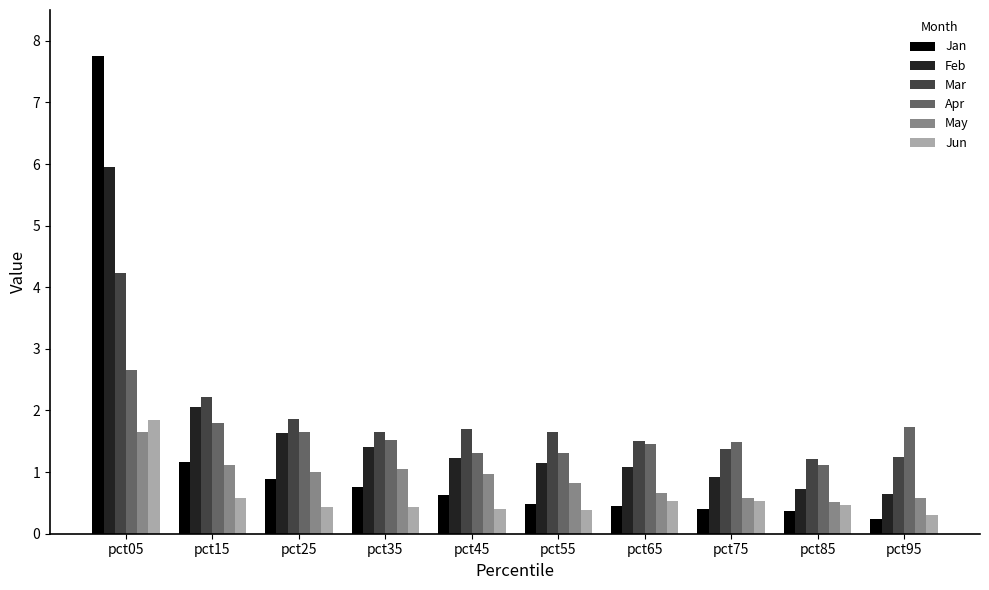

What is the difference between the highest and lowest values at pct55?

1.3